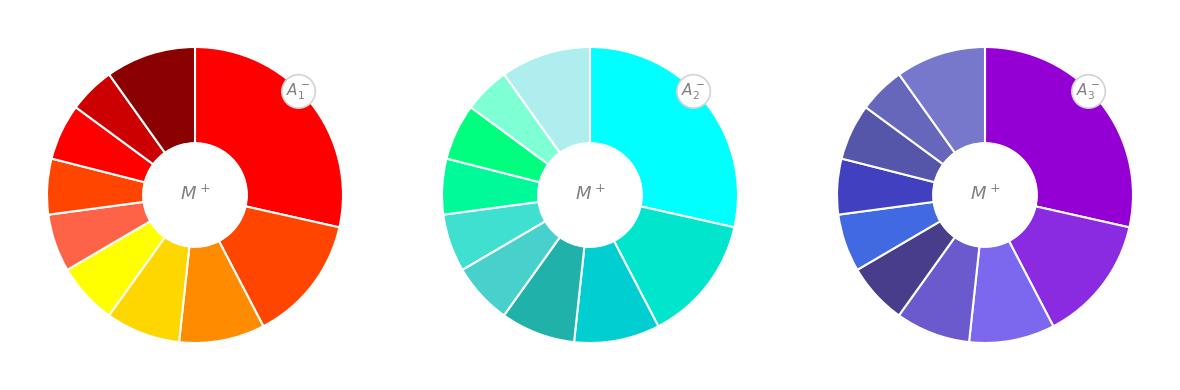

How many slices are in this pie chart?

10